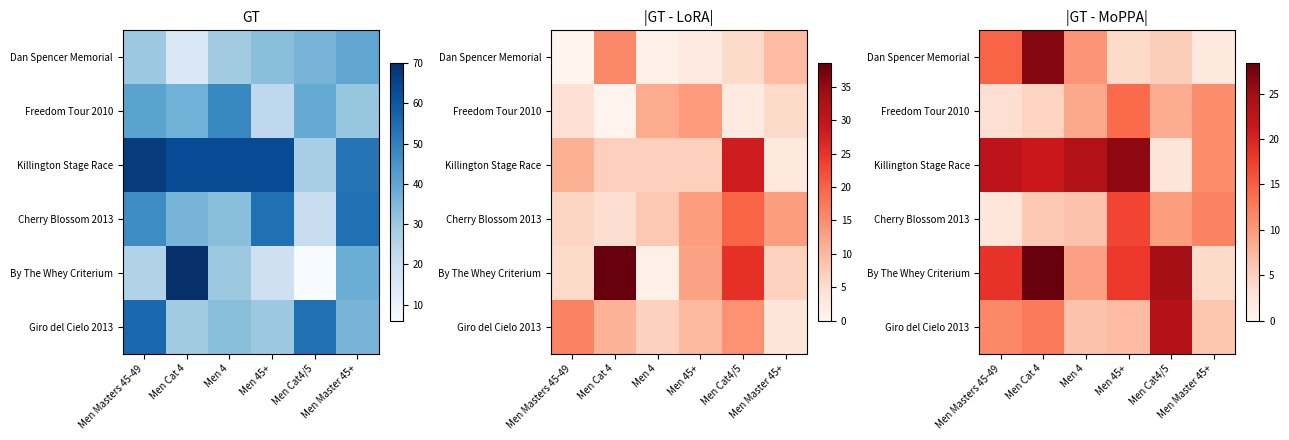

Which category has the lowest value across all series?

Men Master 45+